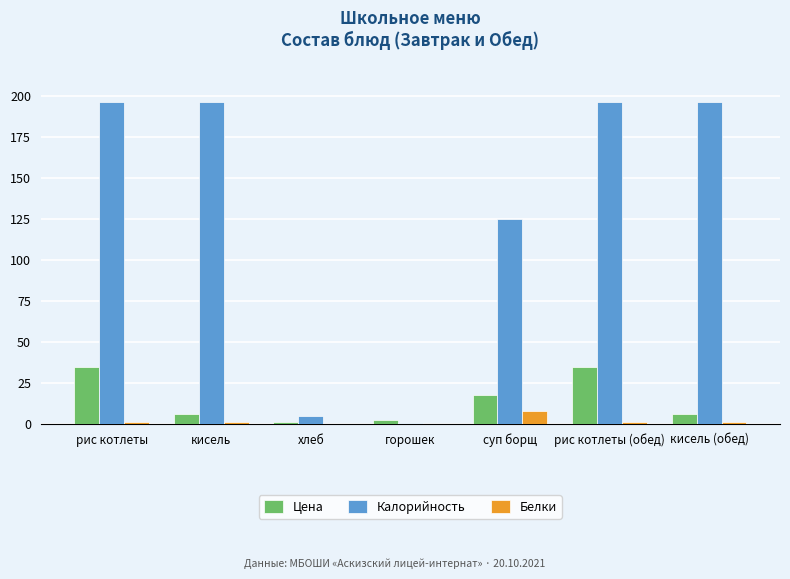

Which series has the largest range (max minus min)?

Калорийность